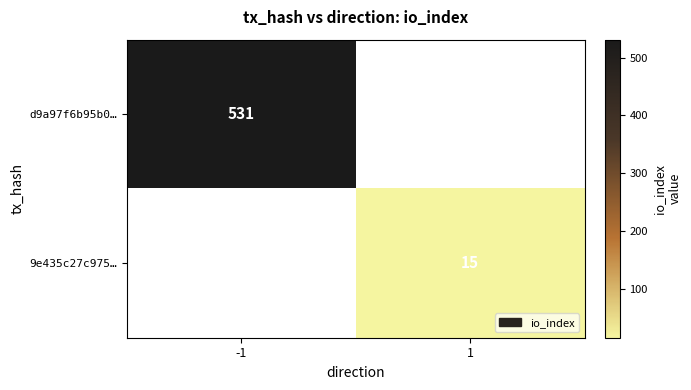

True or false: d9a97f6b95b0… has a value of 531 at -1.

True